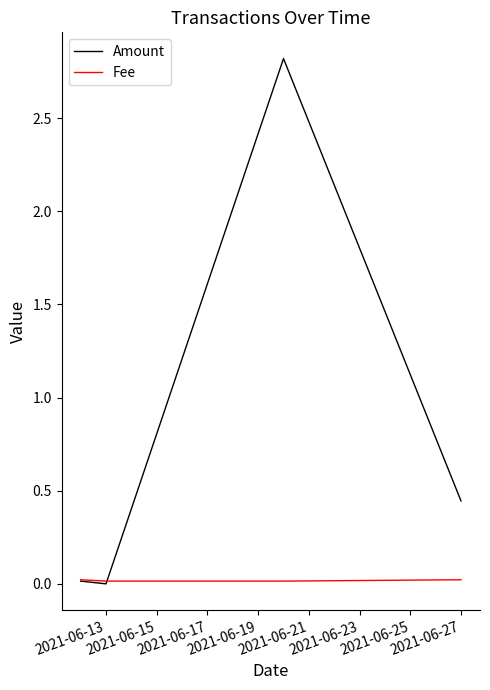

What is the average value of the Amount series?

0.8